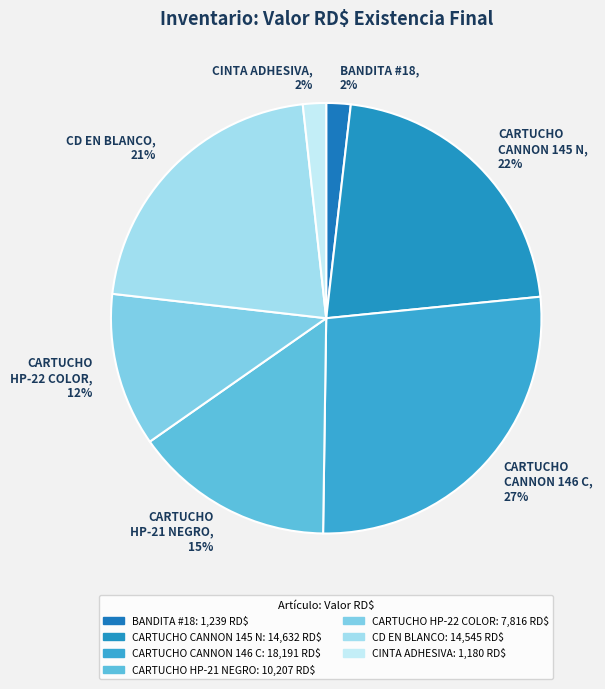

To the nearest percent, what is the combined percentage of CD EN BLANCO, 21% and CARTUCHO CANNON 146 C, 27%?

48%